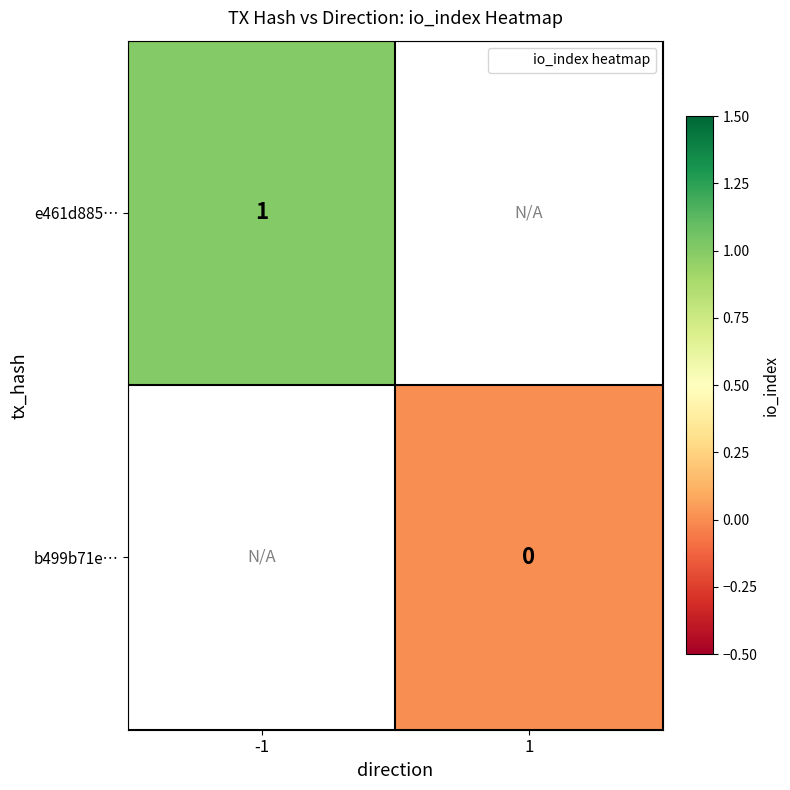

Which category has the highest value in the e461d885… series?

-1